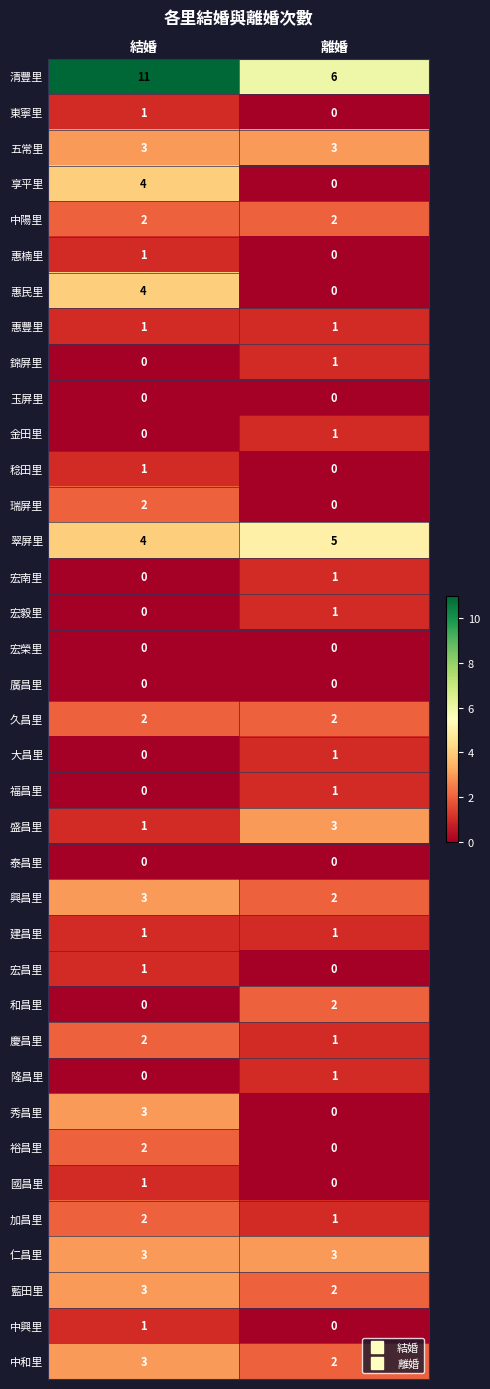

What is the sum of all 仁昌里 values?

6